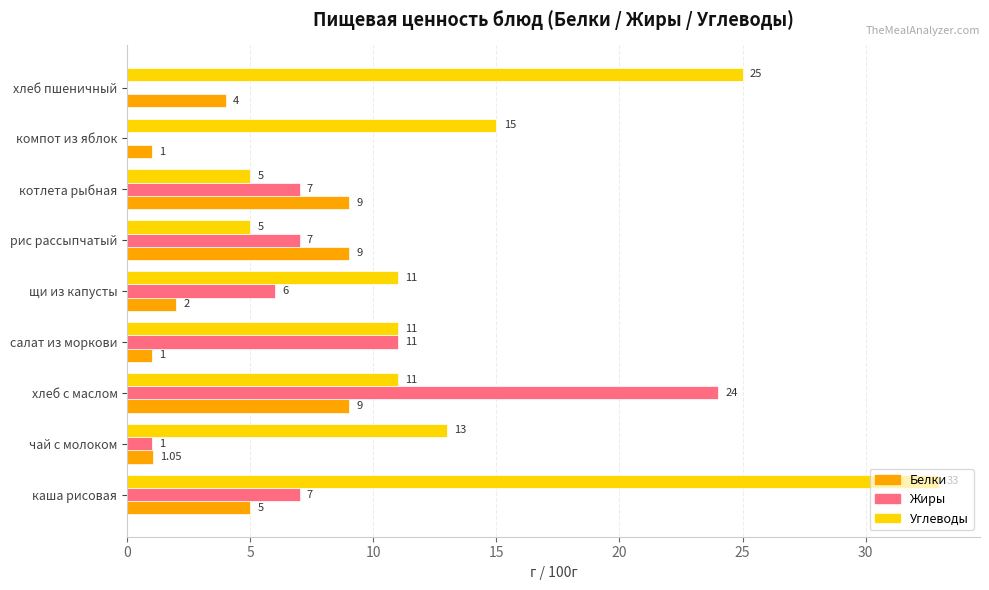

Is the value of Углеводы at каша рисовая greater than the value of Жиры at рис рассыпчатый?

Yes